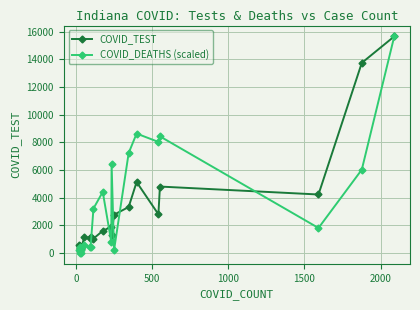

True or false: COVID_DEATHS (scaled) and COVID_TEST intersect in this chart.

True